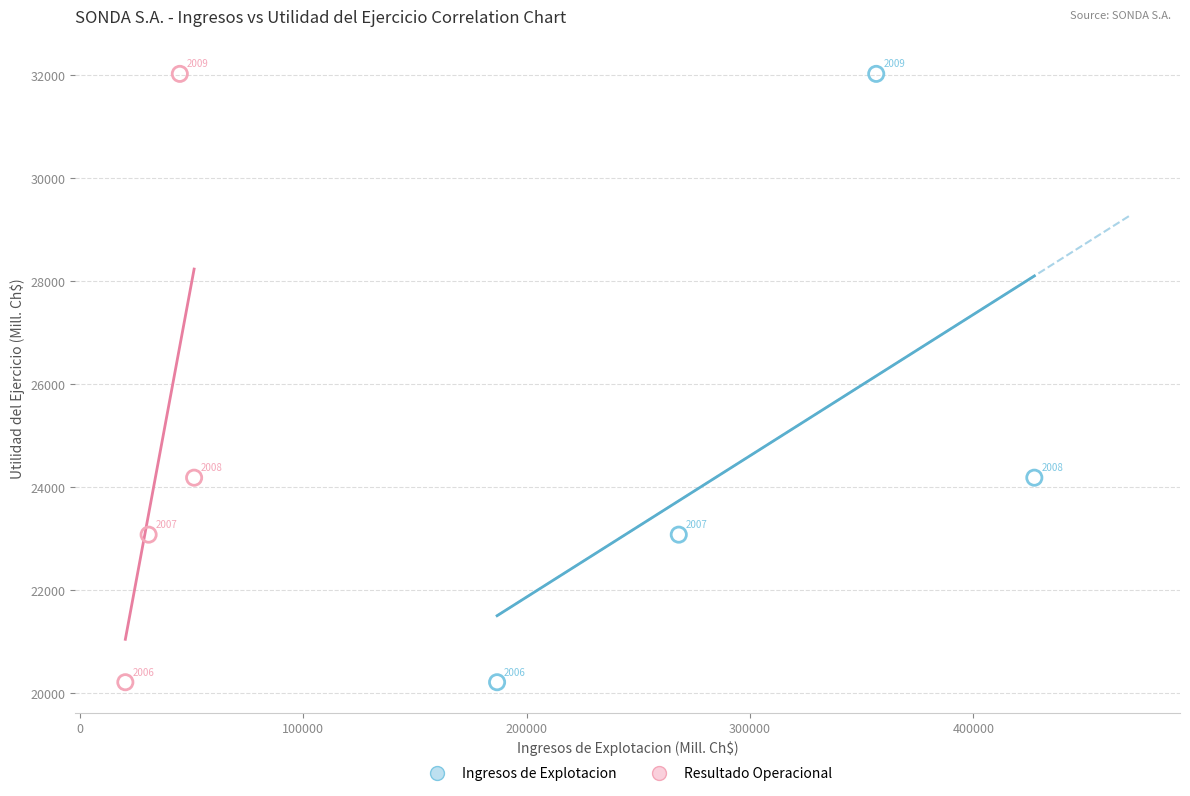

What are all the series names shown in the legend?

Ingresos de Explotacion, Resultado Operacional